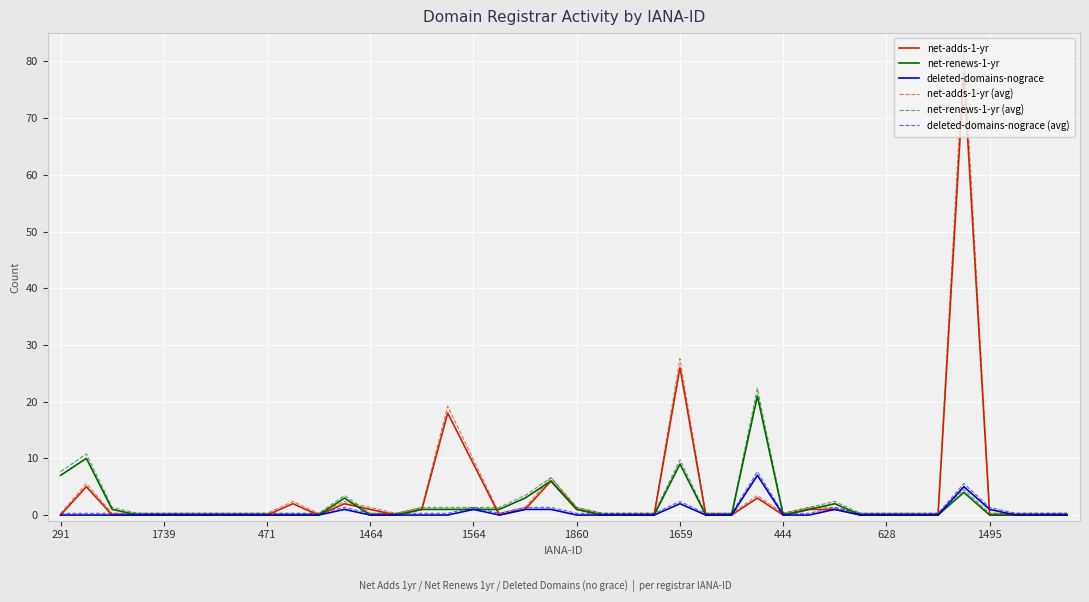

Which series has the largest range (max minus min)?

net-adds-1-yr (avg)